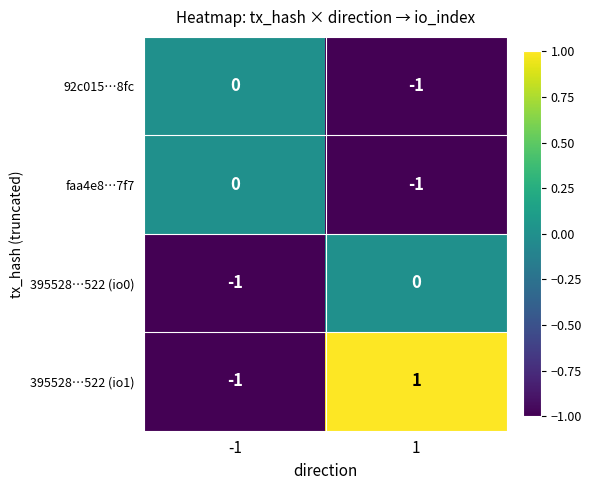

True or false: 395528…522 (io1) has a value of 1 at 1.

True